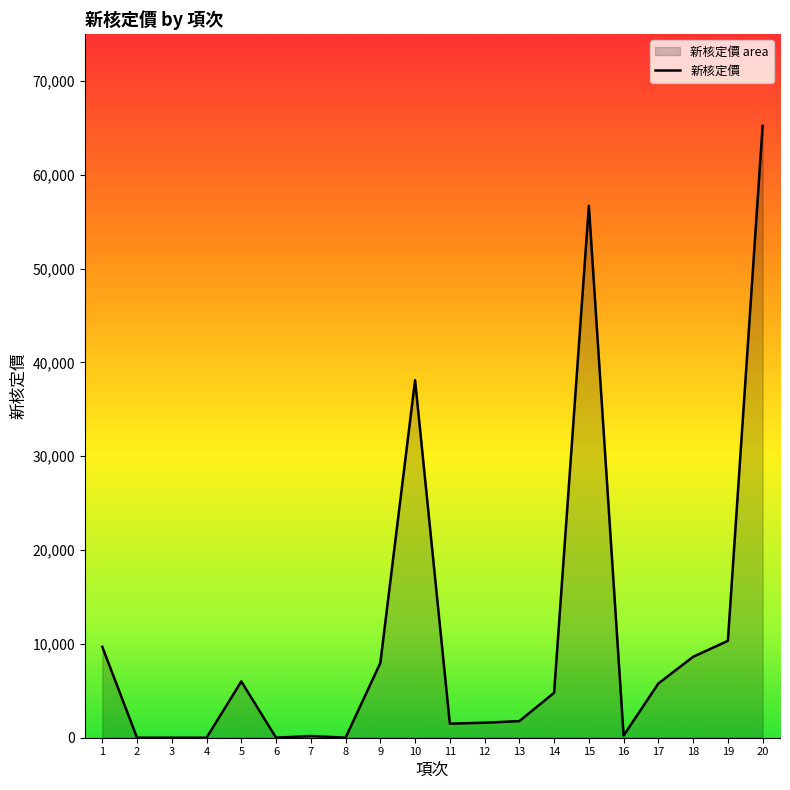

Which label corresponds to the smallest value in the chart?

2